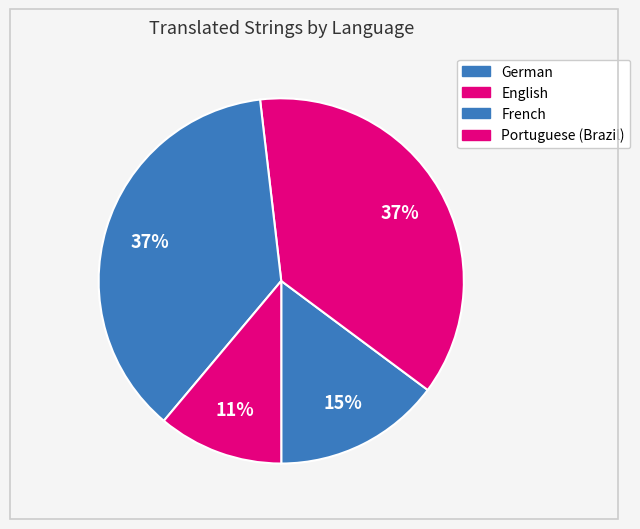

How many slices are in this pie chart?

4